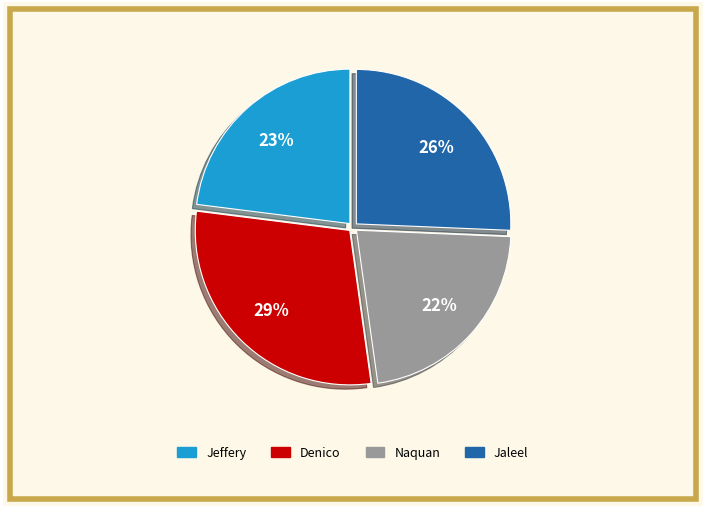

How many segments does this pie chart have?

4